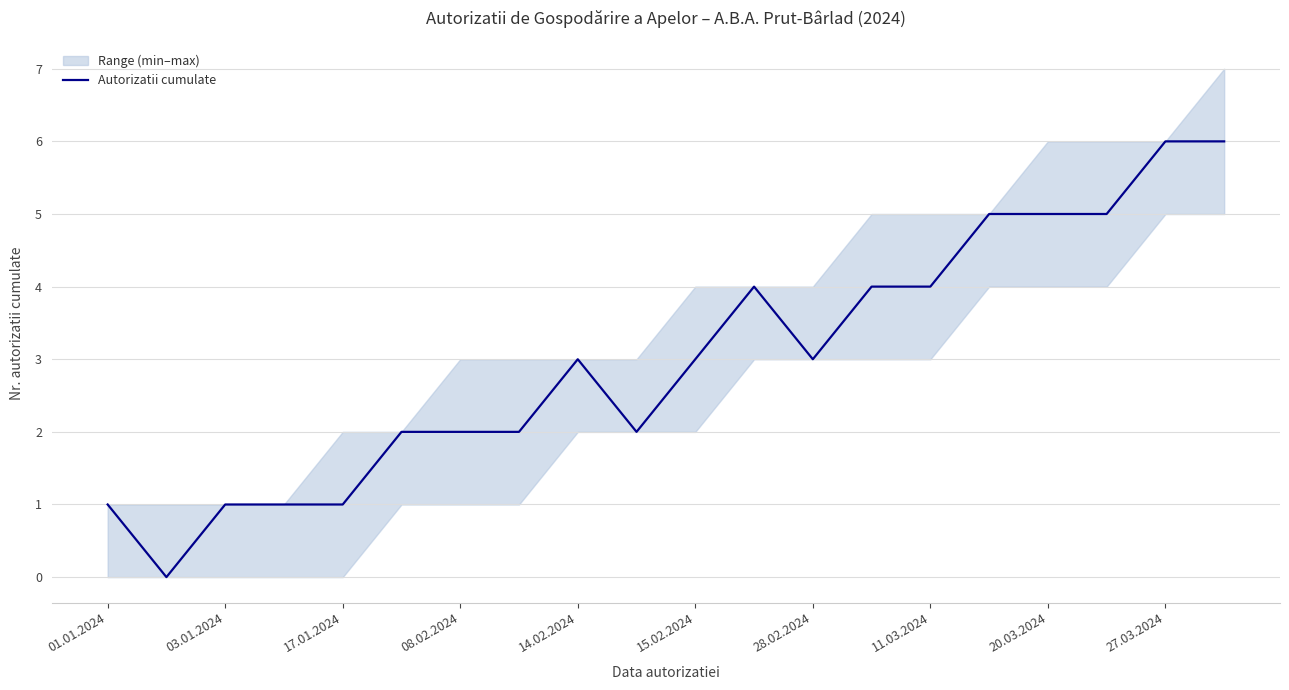

Is this an area chart (filled region under the line)?

No